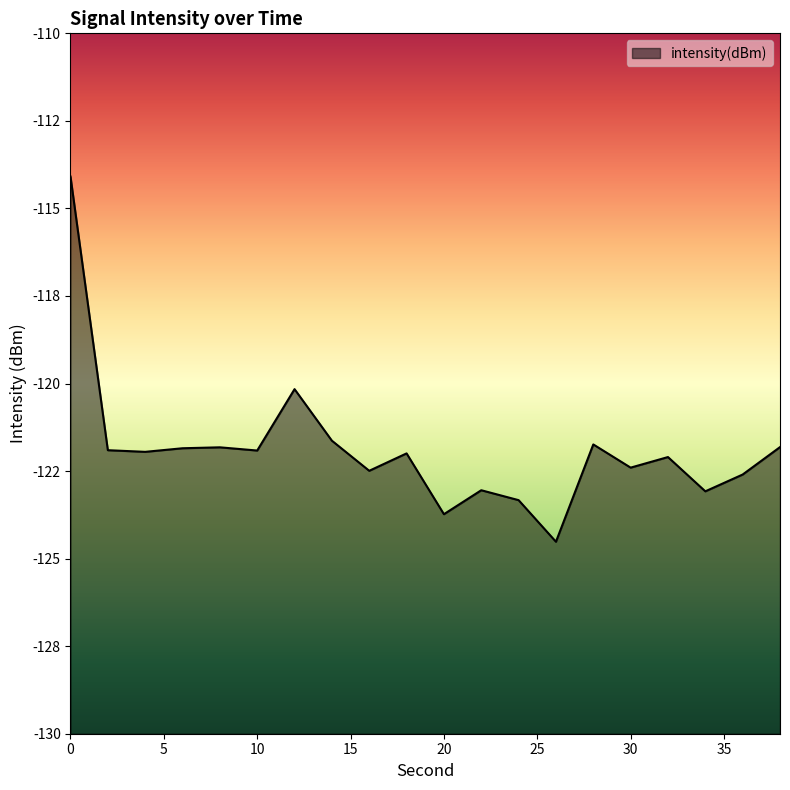

Rank the categories by value from highest to lowest.

0, 12, 14, 28, 38, 8, 6, 2, 10, 4, 18, 32, 30, 16, 36, 22, 34, 24, 20, 26